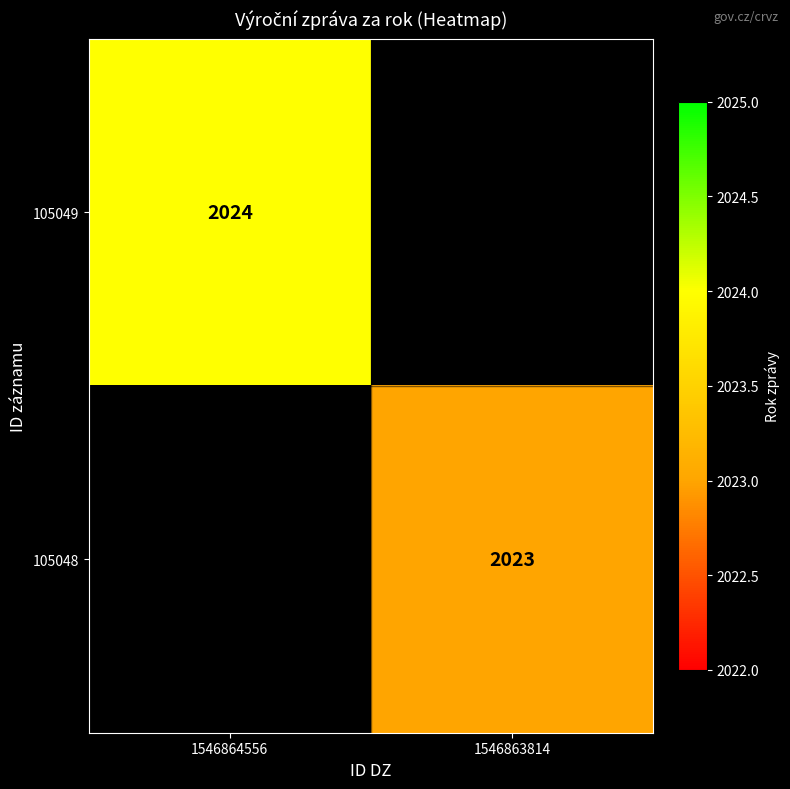

At how many categories does at least one series exceed 2023?

1